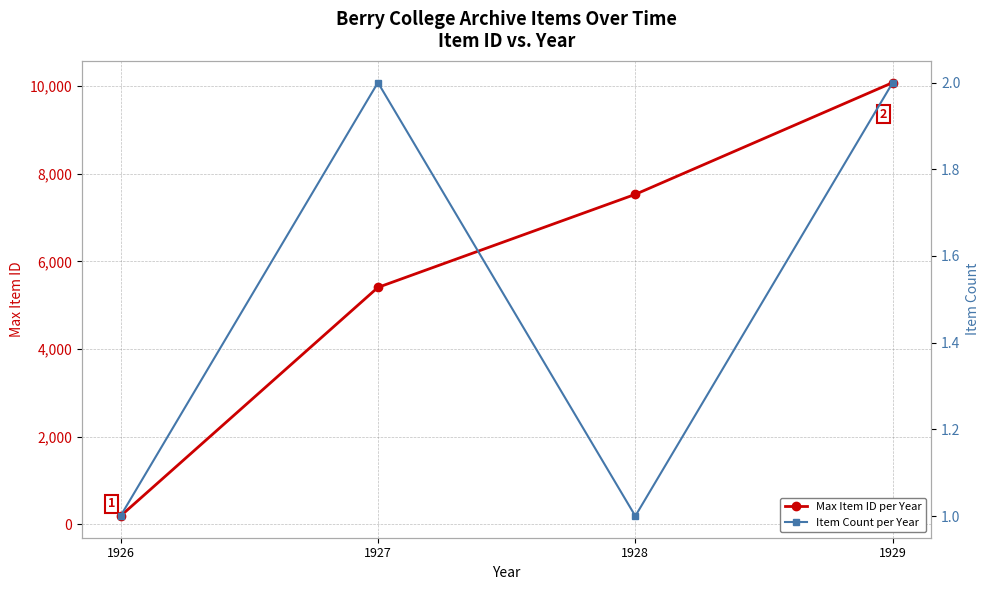

Which has a higher value, 1927 or 1929?

1929